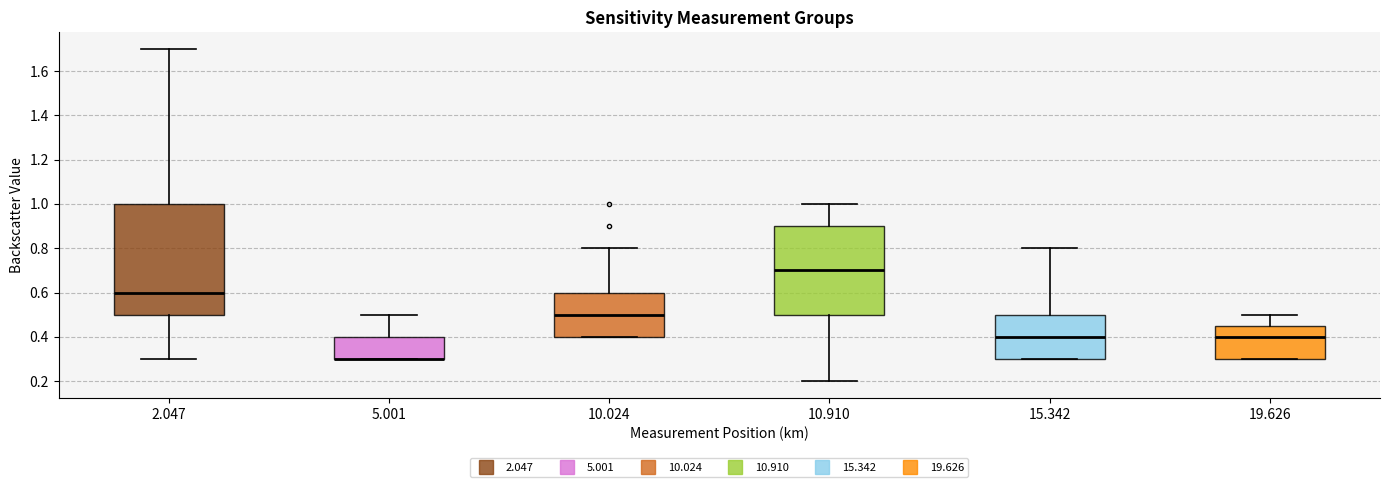

Reading left to right, read every box against the y-axis: the position of its median line, the range the box covers, and the ends of its whiskers. The values are not printed on the chart, so give them approximately, as read against the axis.

2.047: median 0.60, box 0.50 to 1.00, whiskers 0.30 to 1.70
5.001: median 0.30 (drawn on the box's lower edge), box 0.30 to 0.40, whiskers 0.30 to 0.50
10.024: median 0.50, box 0.40 to 0.60, whiskers 0.40 to 0.80
10.910: median 0.70, box 0.50 to 0.90, whiskers 0.20 to 1.00
15.342: median 0.40, box 0.30 to 0.50, whiskers 0.30 to 0.80
19.626: median 0.40, box 0.30 to 0.46, whiskers 0.30 to 0.50